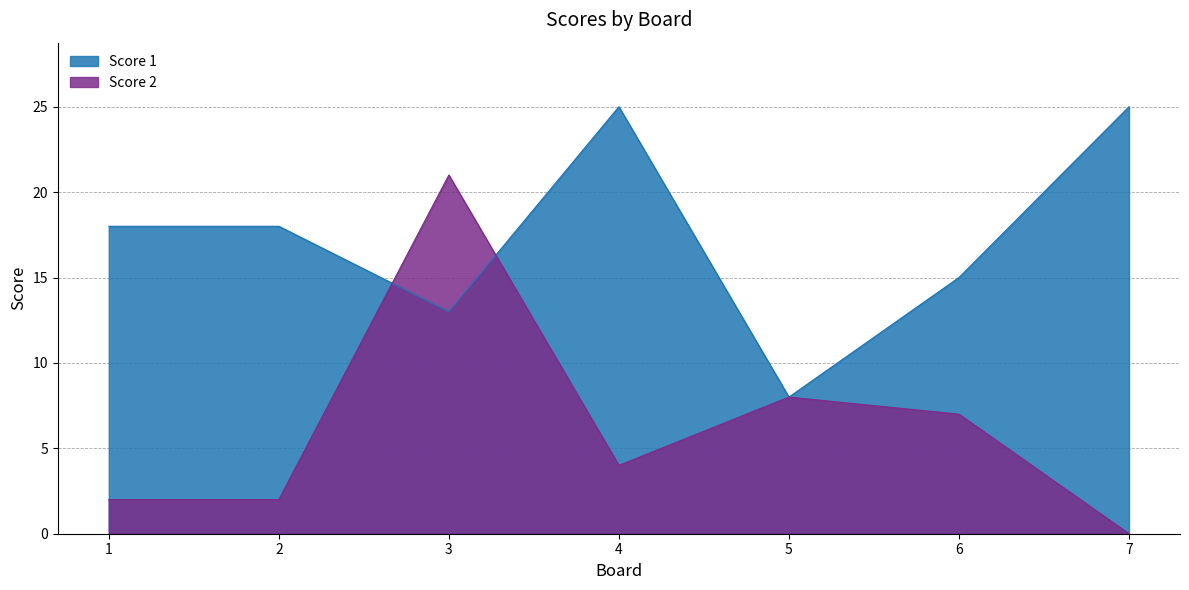

At which label is Score 2 closest to 10?

5